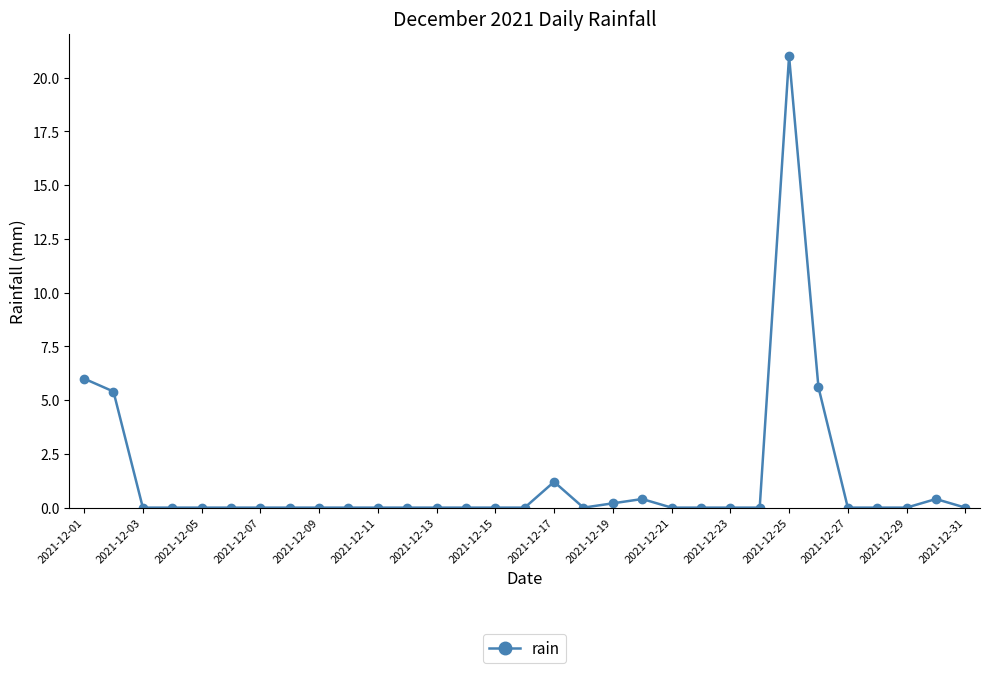

Reading left to right, transcribe all the data shown in this chart.

6.0	5.4	0.0	0.0	0.0	0.0	0.0	0.0	0.0	0.0	0.0	0.0	0.0	0.0	0.0	0.0	1.2	0.0	0.2	0.4	0.0	0.0	0.0	0.0	21.0	5.6	0.0	0.0	0.0	0.4	0.0